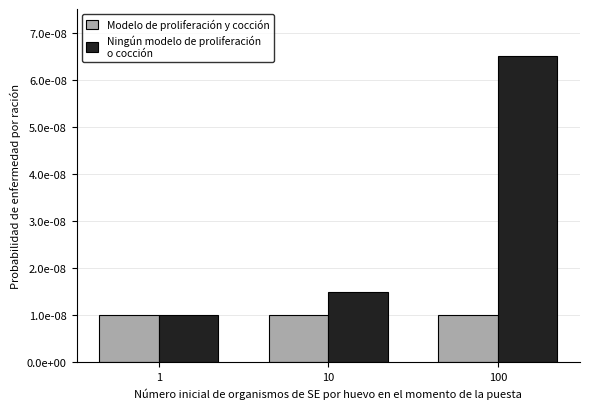

Are the bars grouped side by side (vs. stacked)?

Yes